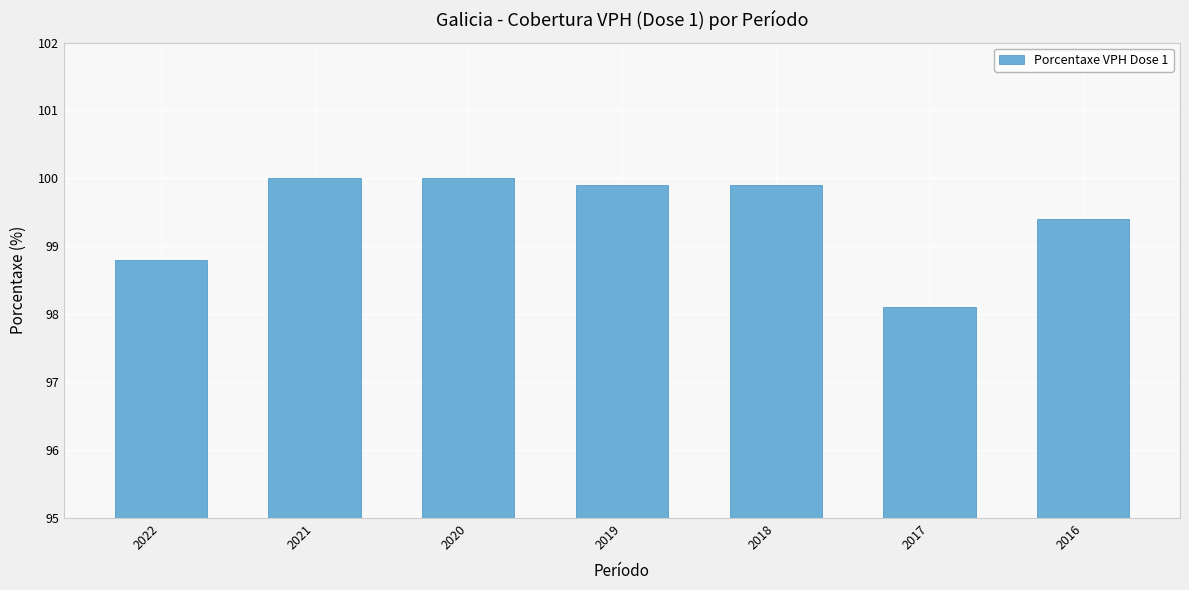

Where is the data nearest to the value 99?

2022